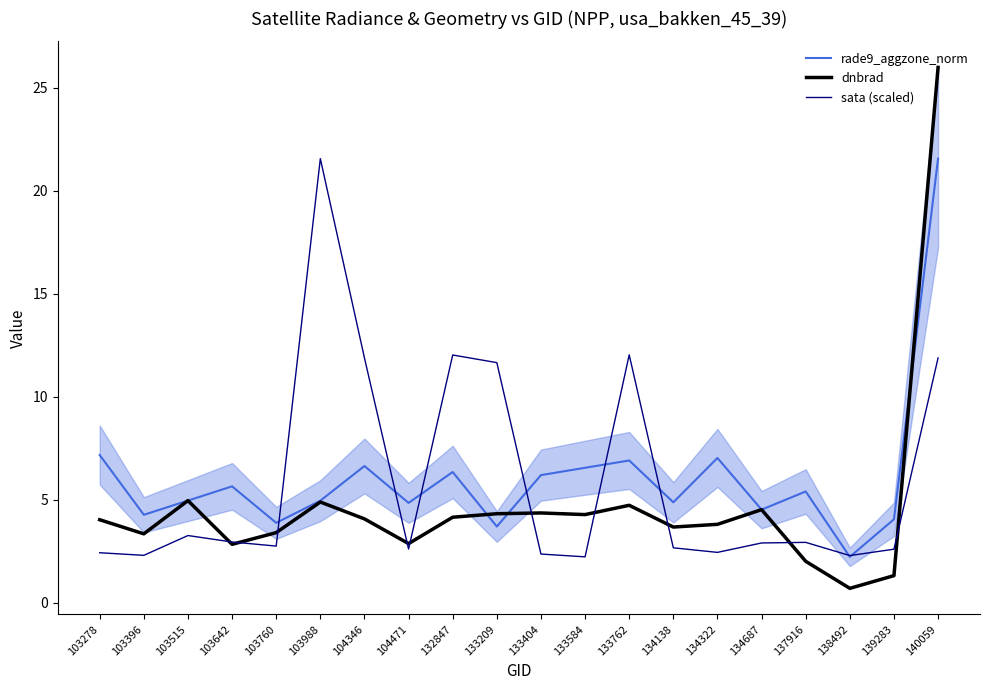

Which series changed the most between 104346 and 133584?

sata (scaled)